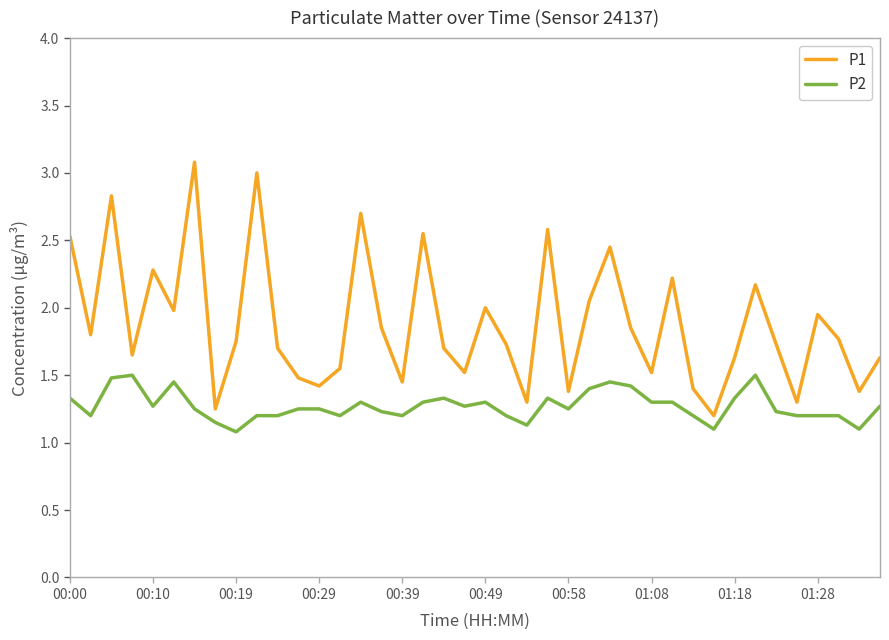

Which series has the largest total across all categories?

P1